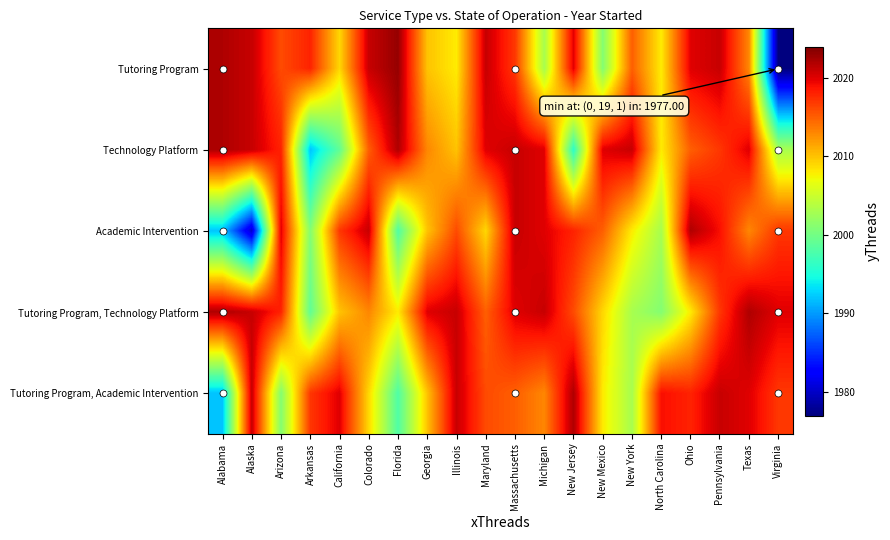

How many distinct data groups are displayed?

5